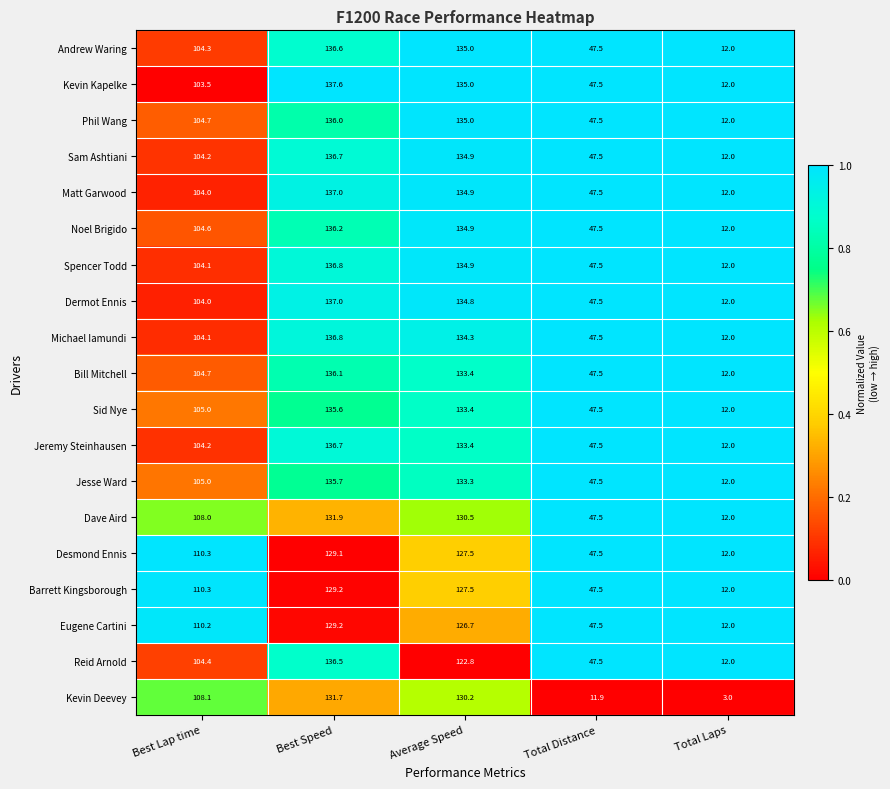

What is the difference between the Noel Brigido values at Average Speed and Best Lap time?

30.3